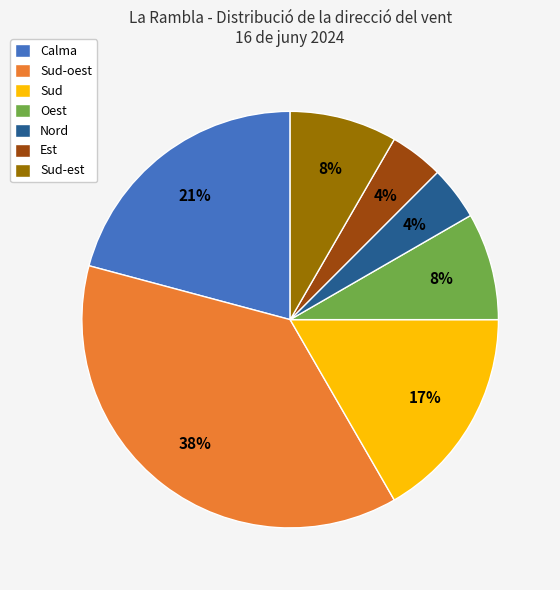

Combined, do Est and Calma account for over 50%?

No